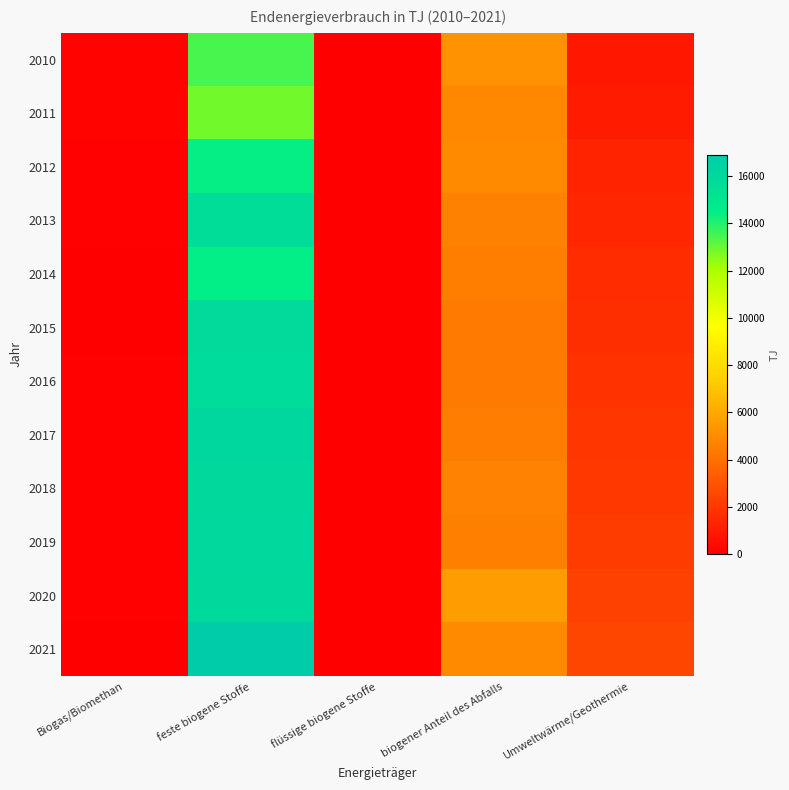

Which series has the largest range (max minus min)?

2021